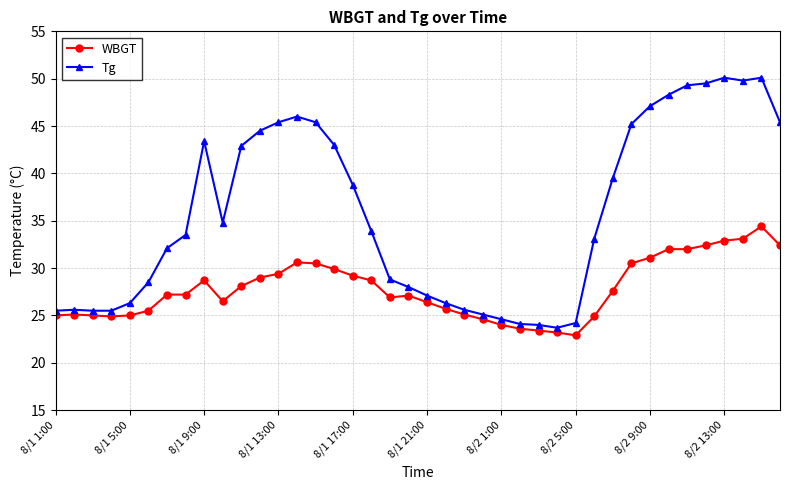

At how many categories does at least one series exceed 44?

13